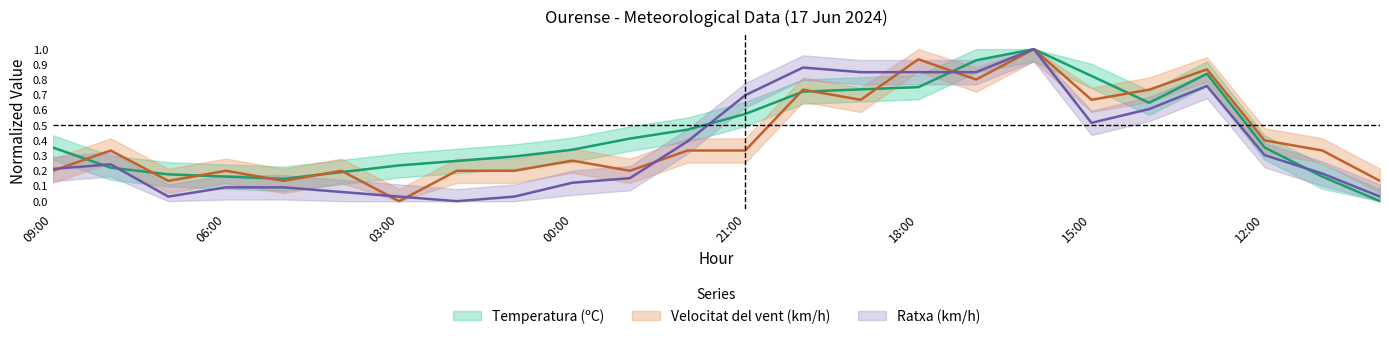

Does the chart have visible grid lines?

No